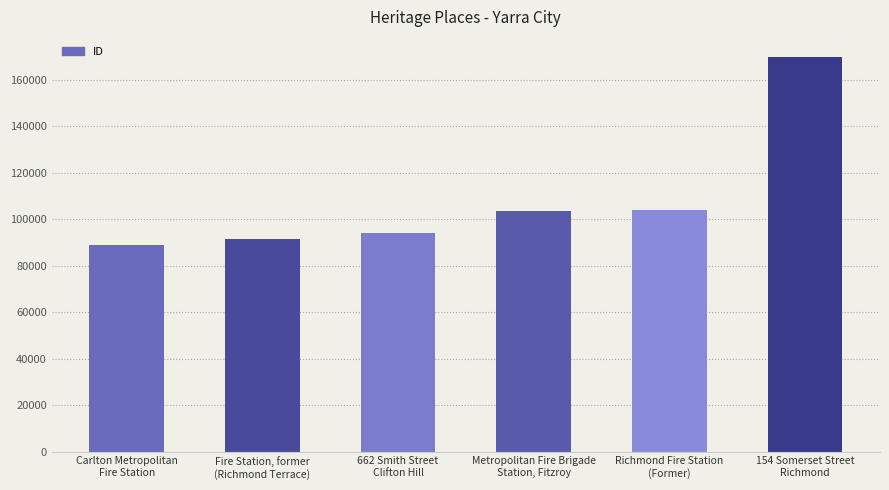

List the labels in order of value, smallest first.

Carlton Metropolitan
Fire Station, Fire Station, former
(Richmond Terrace), 662 Smith Street
Clifton Hill, Metropolitan Fire Brigade
Station, Fitzroy, Richmond Fire Station
(Former), 154 Somerset Street
Richmond